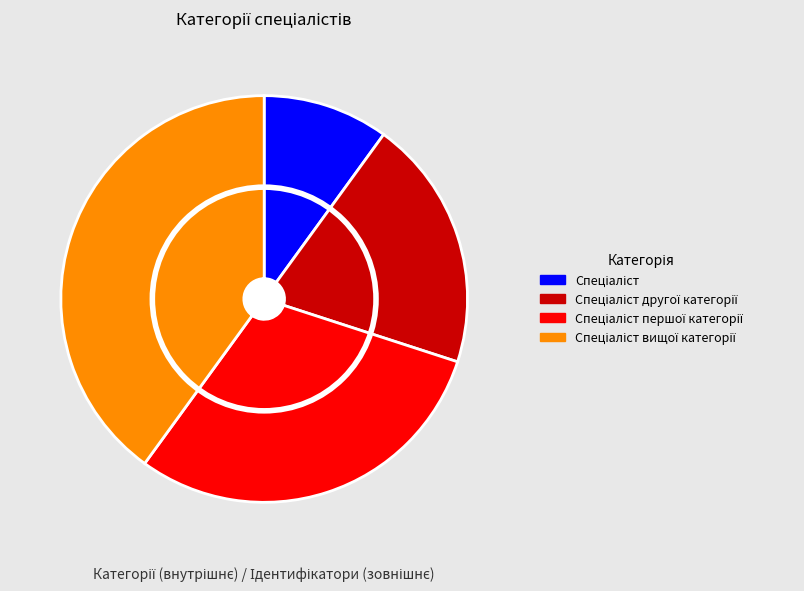

The Спеціаліст вищої категорії slice represents 40% of the pie. True or false?

True